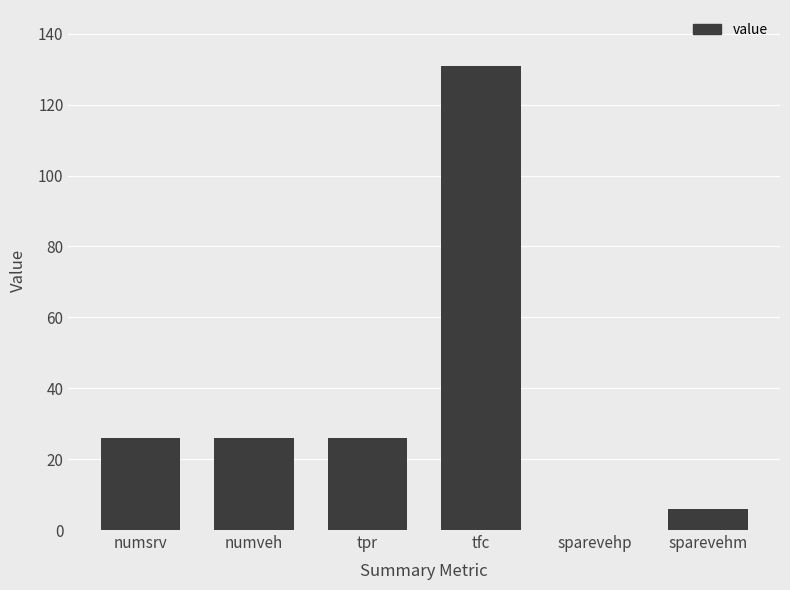

The chart shows a value of 0 at sparevehp. True or false?

True